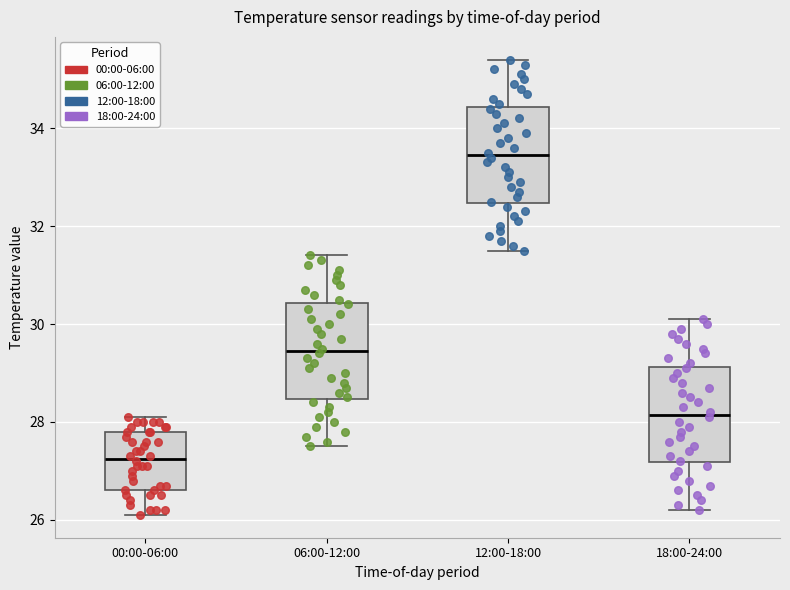

Reading left to right, transcribe this box plot: for each box, give where its median line is, the range the box spans, and where its two whiskers end, as read against the y-axis. The values are not printed on the chart, so give them approximately, as read against the axis.

00:00-06:00: median 27.2, box 26.6 to 27.8, whiskers 26.2 to 28.2
06:00-12:00: median 29.4, box 28.4 to 30.4, whiskers 27.6 to 31.4
12:00-18:00: median 33.4, box 32.4 to 34.4, whiskers 31.6 to 35.4
18:00-24:00: median 28.2, box 27.2 to 29.2, whiskers 26.2 to 30.2